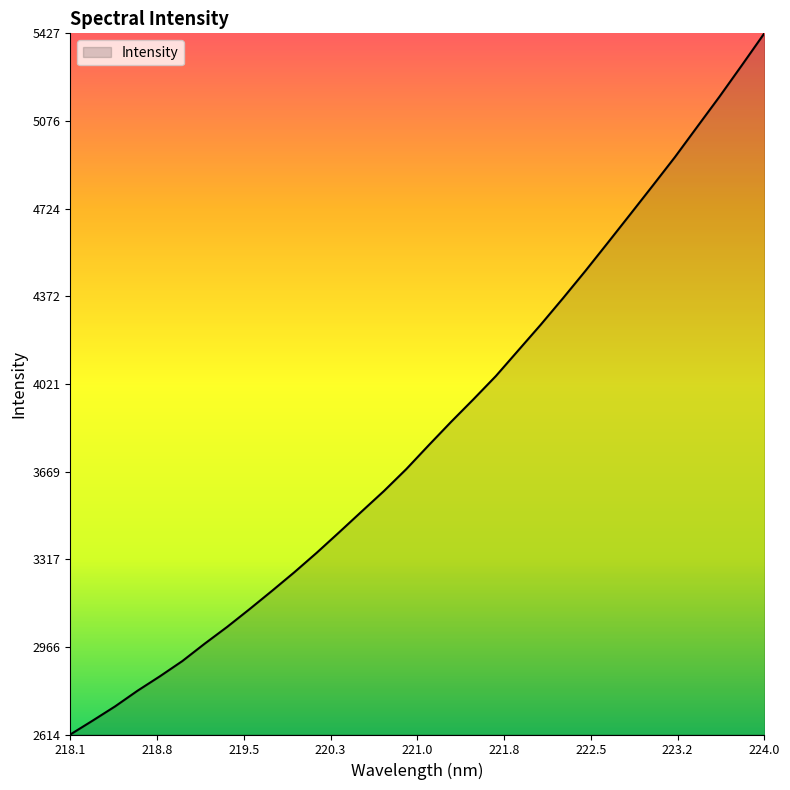

What is the greatest value displayed?

5427.3